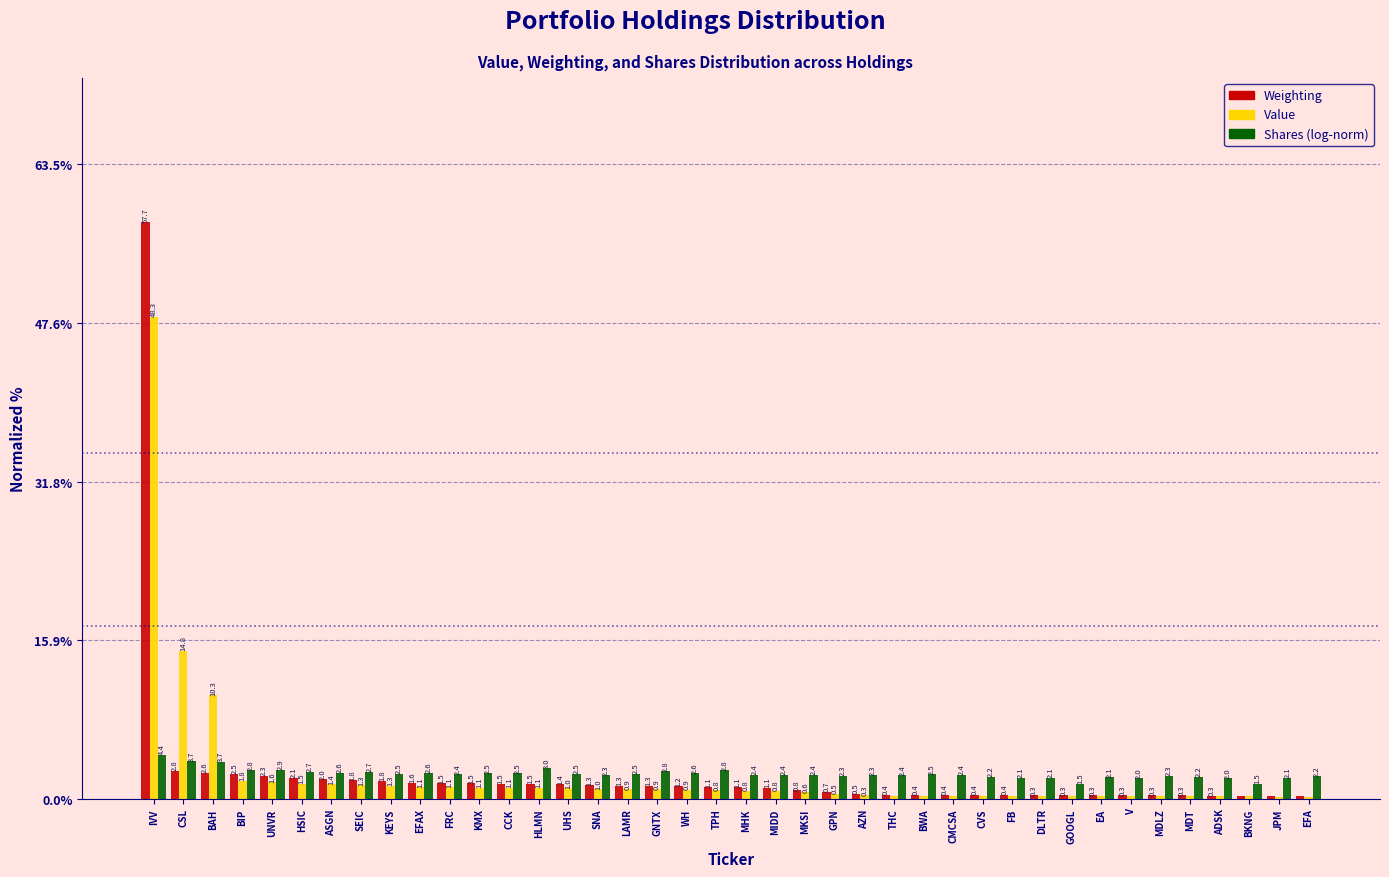

What is the approximate value of Weighting at V?

0.3